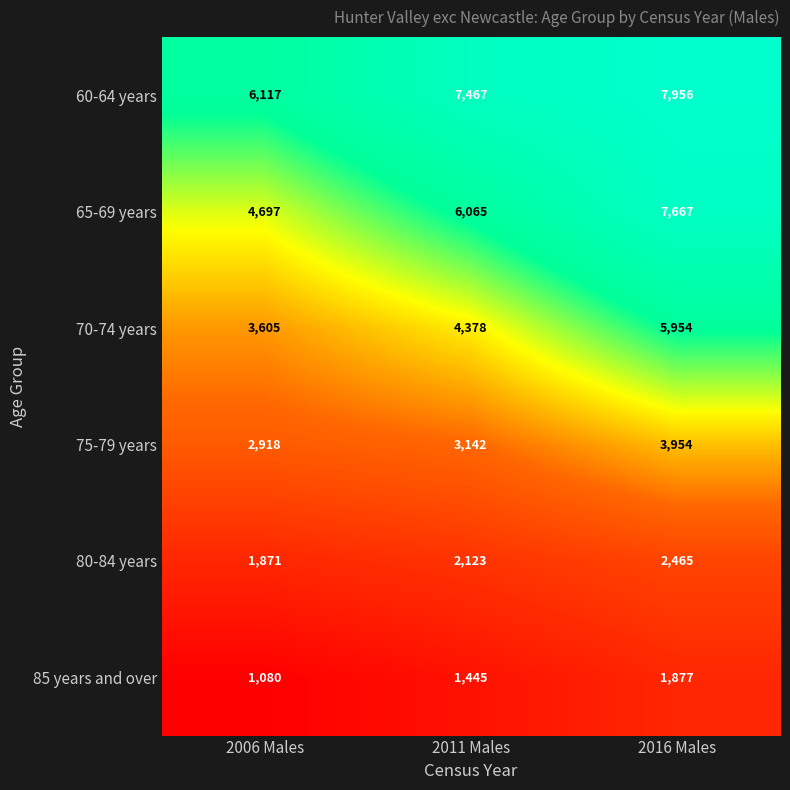

What is the difference between the second highest and minimum values in the 70-74 years series?

773